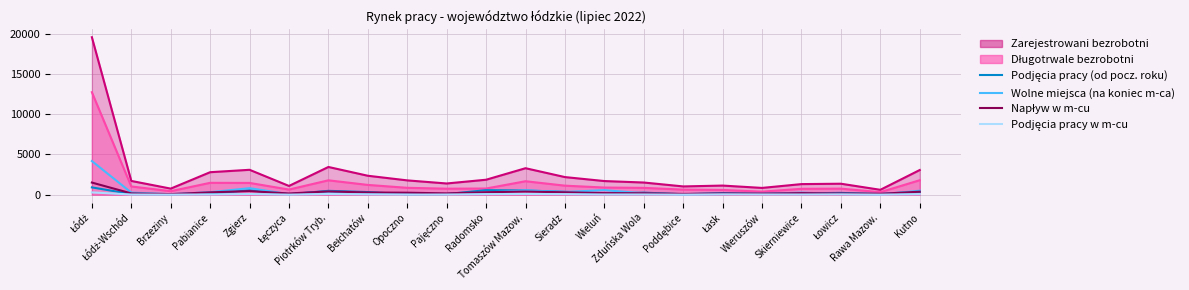

What is the difference between the second highest and second lowest values in the Napływ w m-cu series?

354